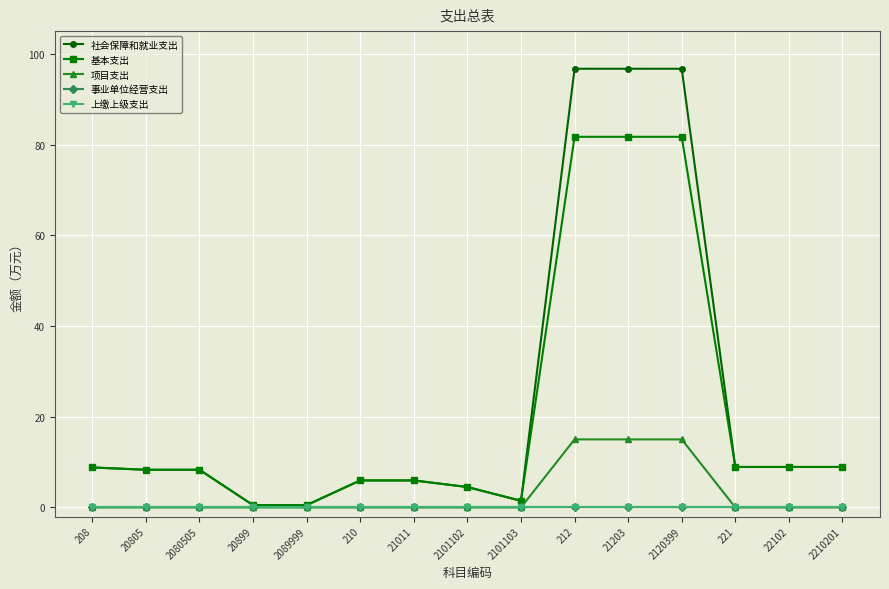

Reading left to right, what are all the values shown in this chart?

社会保障和就业支出: 8.8	8.3	8.3	0.5	0.5	6.0	6.0	4.5	1.5	96.7	96.7	96.7	8.9	8.9	8.9
基本支出: 8.8	8.3	8.3	0.5	0.5	6.0	6.0	4.5	1.5	81.7	81.7	81.7	8.9	8.9	8.9
项目支出: 0.0	0.0	0.0	0.0	0.0	0.0	0.0	0.0	0.0	15.0	15.0	15.0	0.0	0.0	0.0
事业单位经营支出: 0.0	0.0	0.0	0.0	0.0	0.0	0.0	0.0	0.0	0.0	0.0	0.0	0.0	0.0	0.0
上缴上级支出: 0.0	0.0	0.0	0.0	0.0	0.0	0.0	0.0	0.0	0.0	0.0	0.0	0.0	0.0	0.0